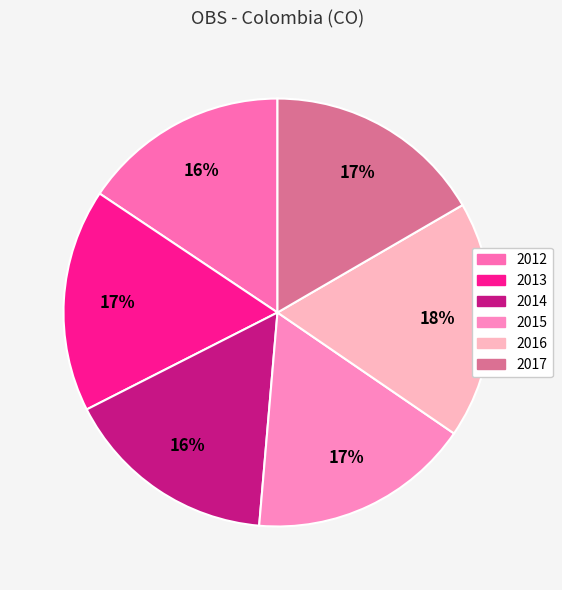

Is it true that 2014 is 28% of the pie?

False